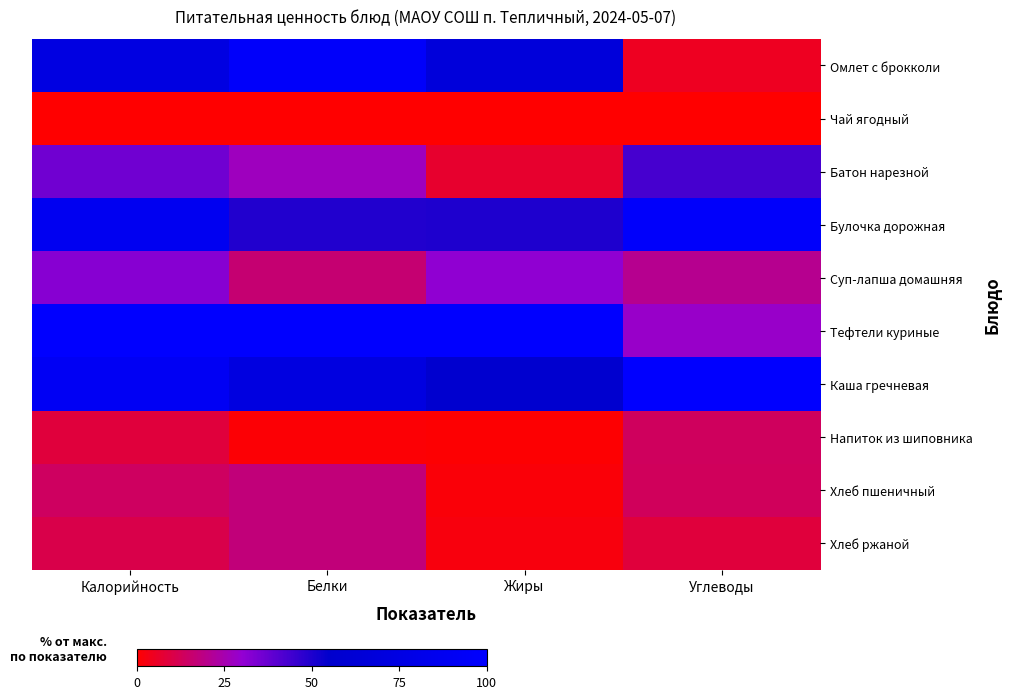

What is the spread (max minus min) of values at Углеводы?

100.0